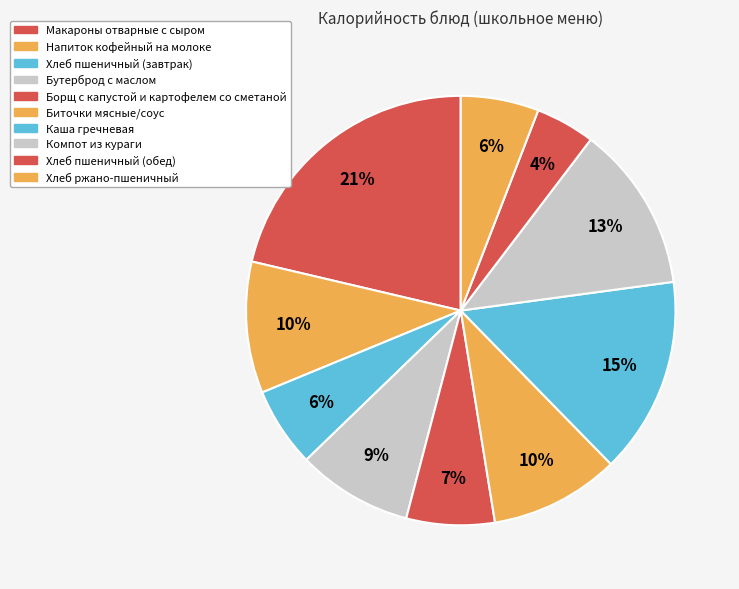

The Макароны отварные с сыром slice represents 21% of the pie. True or false?

True